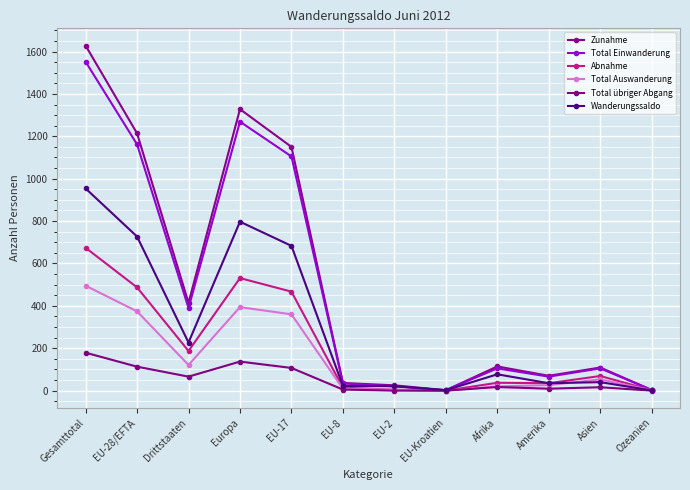

What is the sum of all Wanderungssaldo values?

3586